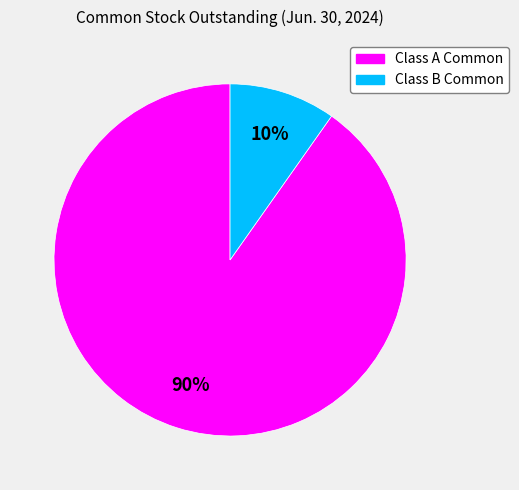

To the nearest percent, what portion does Class B Common represent?

10%